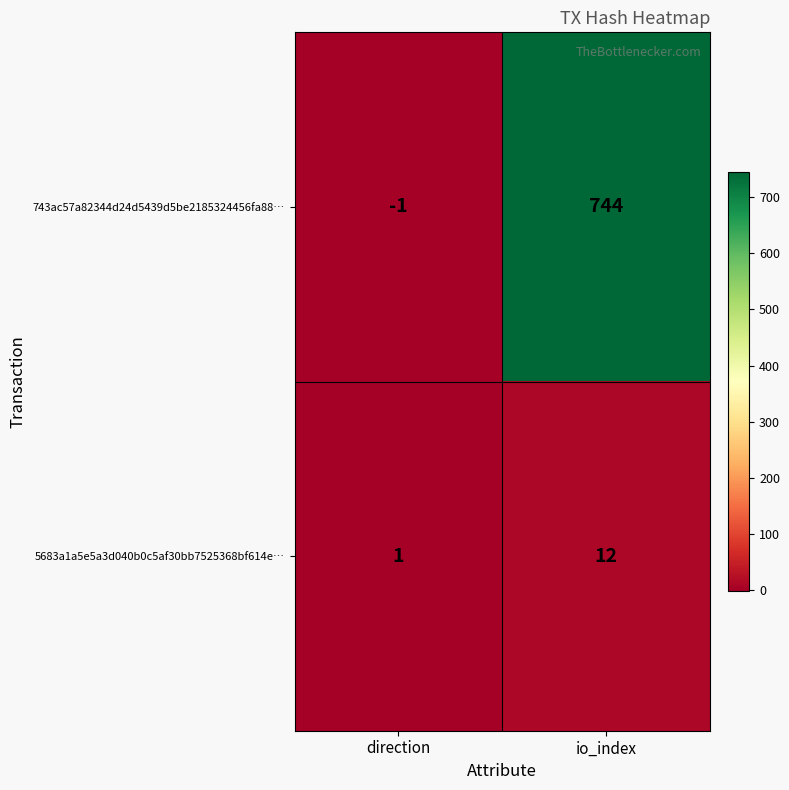

What is the spread (max minus min) of values at io_index?

732